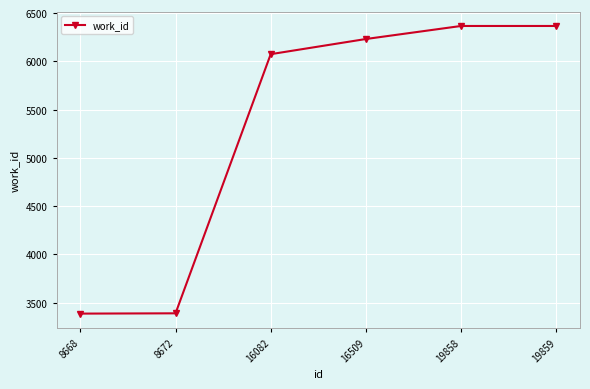

What is the value of the 4th point from the left?

6231